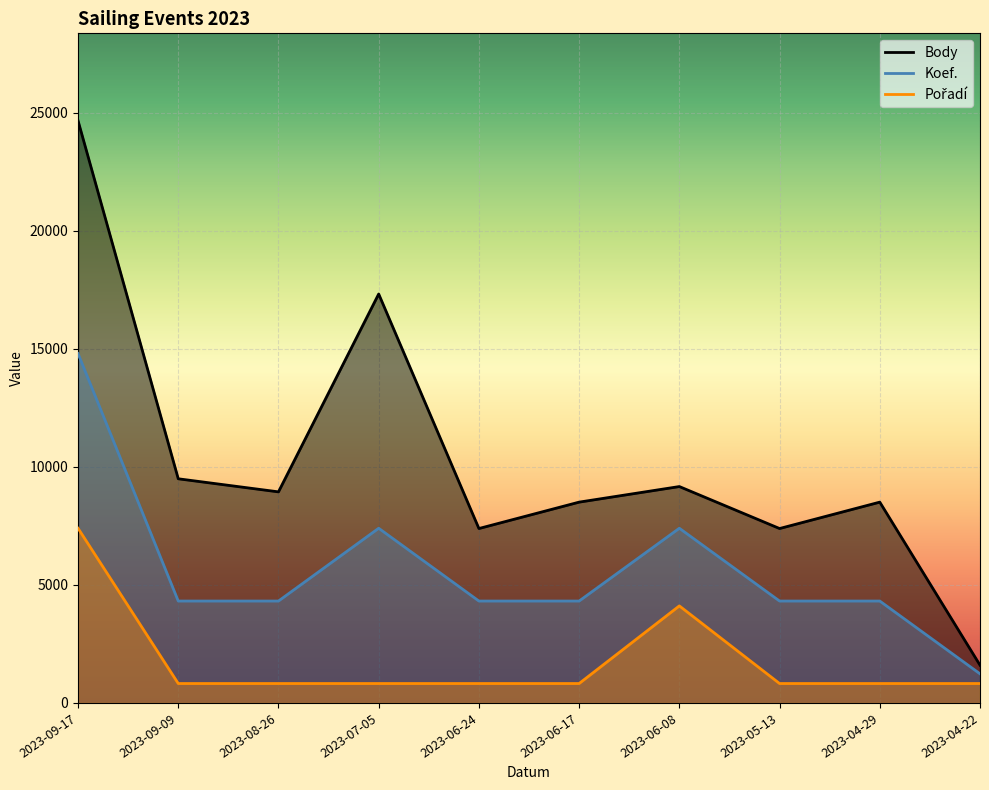

What is the total value across all series at 2023-06-17?

13642.9